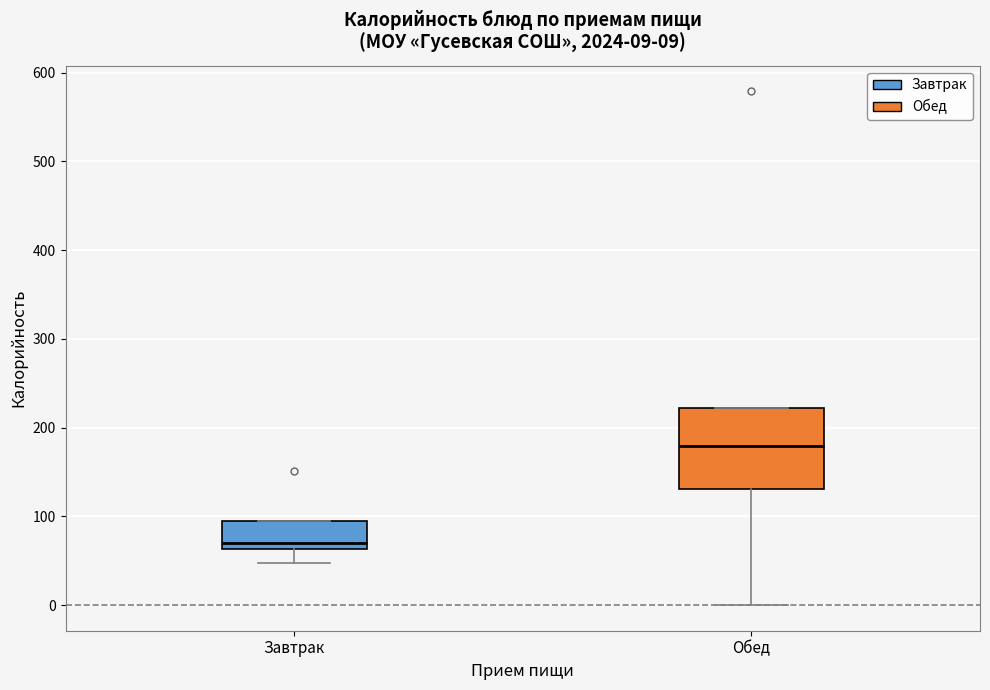

Which box has the highest median line?

Обед